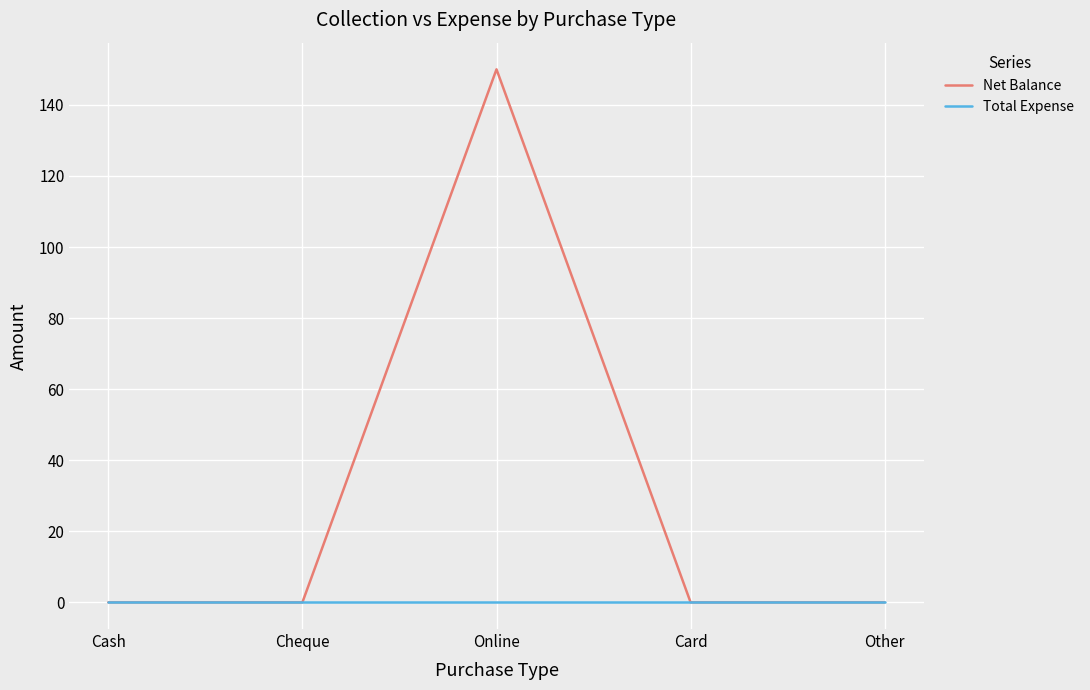

Reading right to left, list all the values displayed in this chart.

Net Balance: Other=0	Card=0	Online=150	Cheque=0	Cash=0
Total Expense: Other=0	Card=0	Online=0	Cheque=0	Cash=0